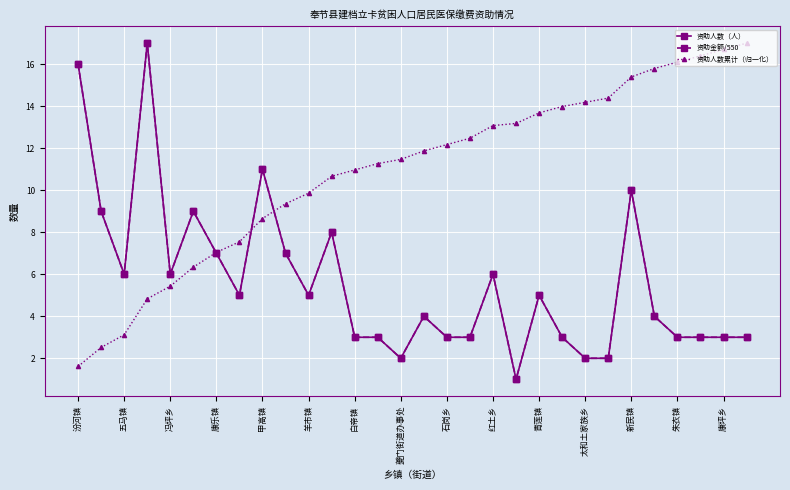

Does the chart have visible grid lines?

Yes